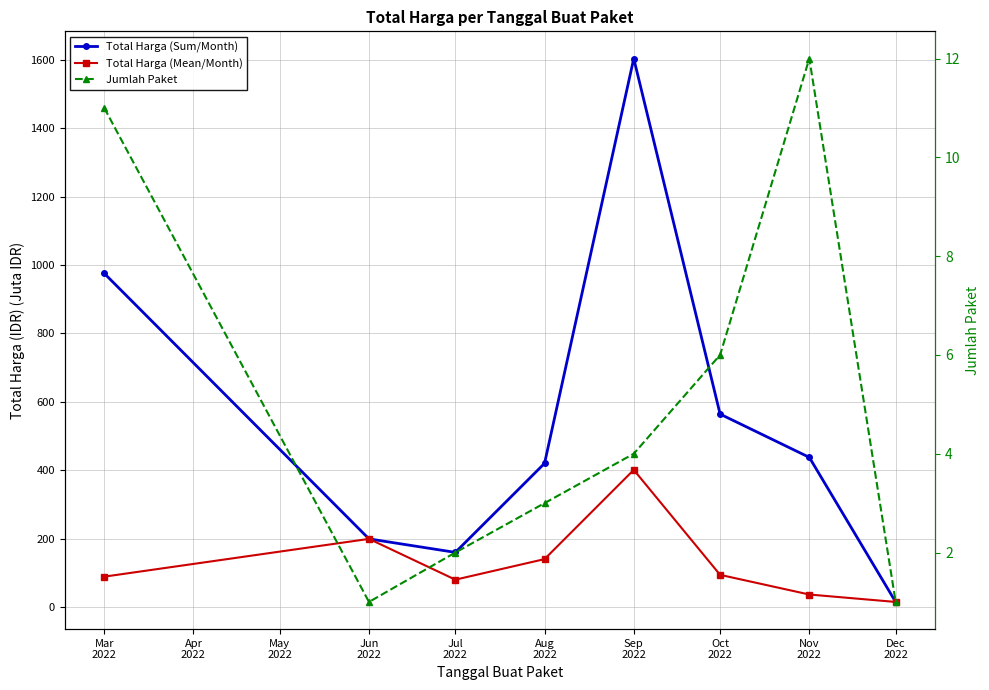

How many lines are shown in the chart?

3